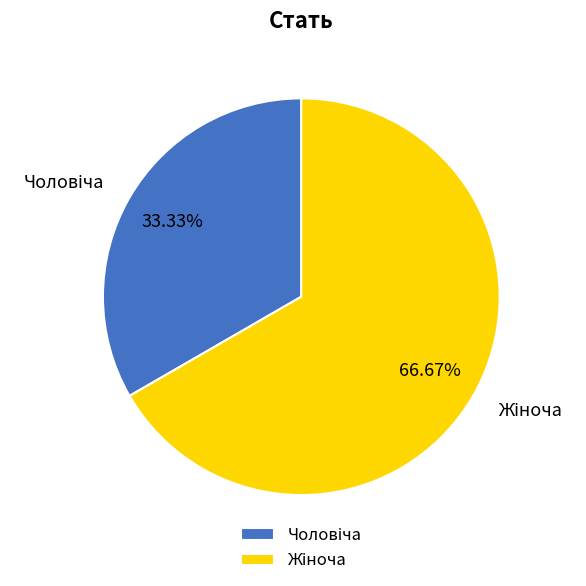

Is there any slice that represents more than half of the pie?

Yes